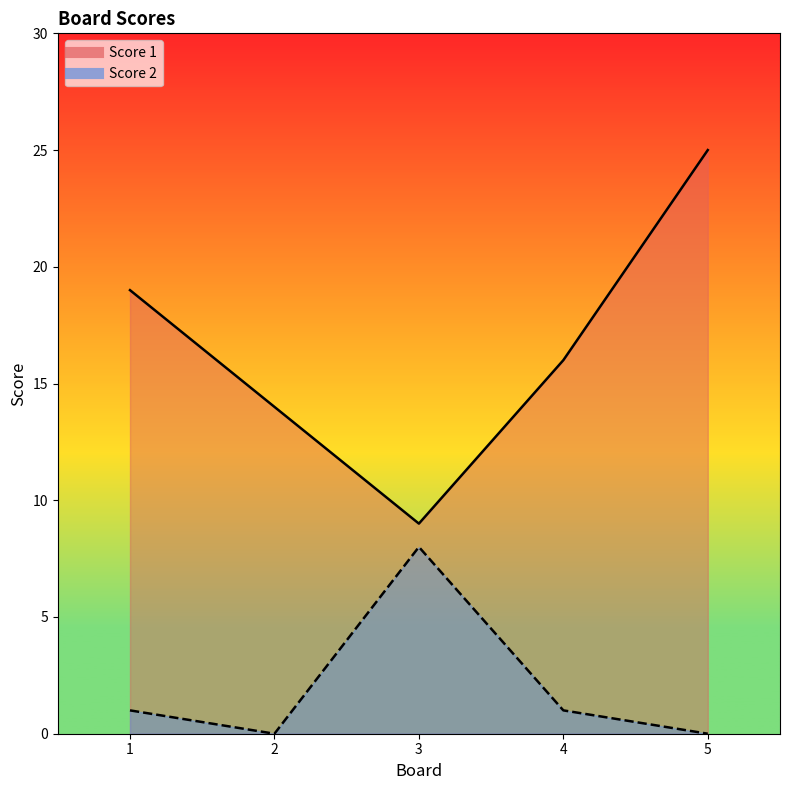

Which series has the largest total across all categories?

Score 1